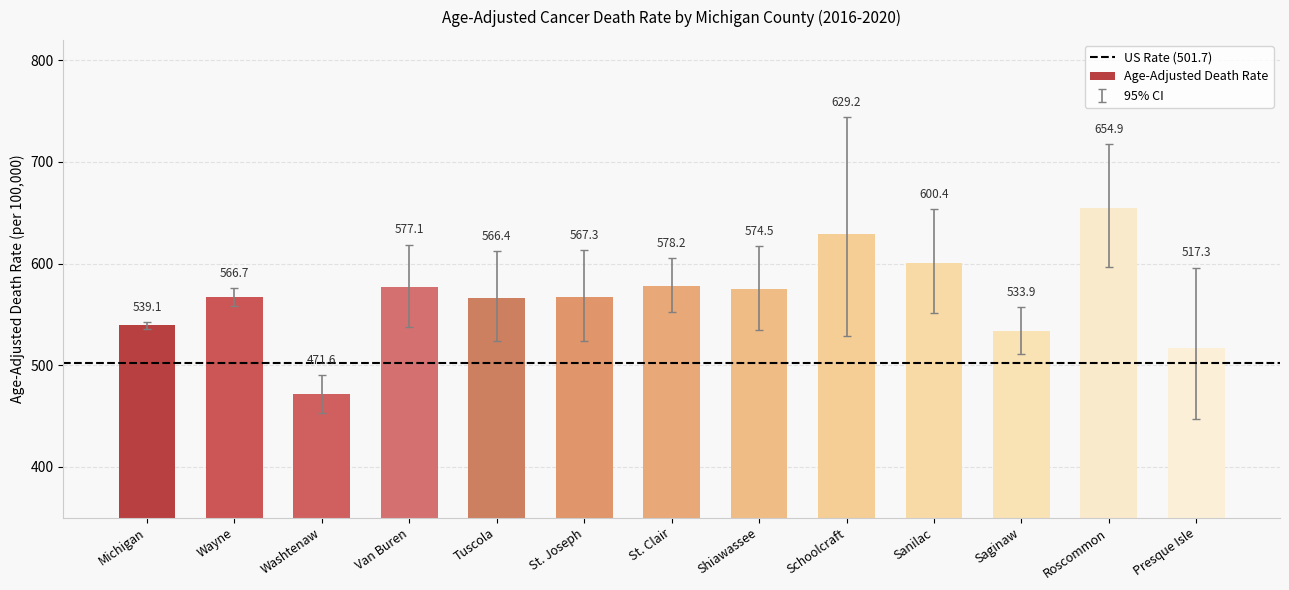

What is the greatest value displayed?

654.9